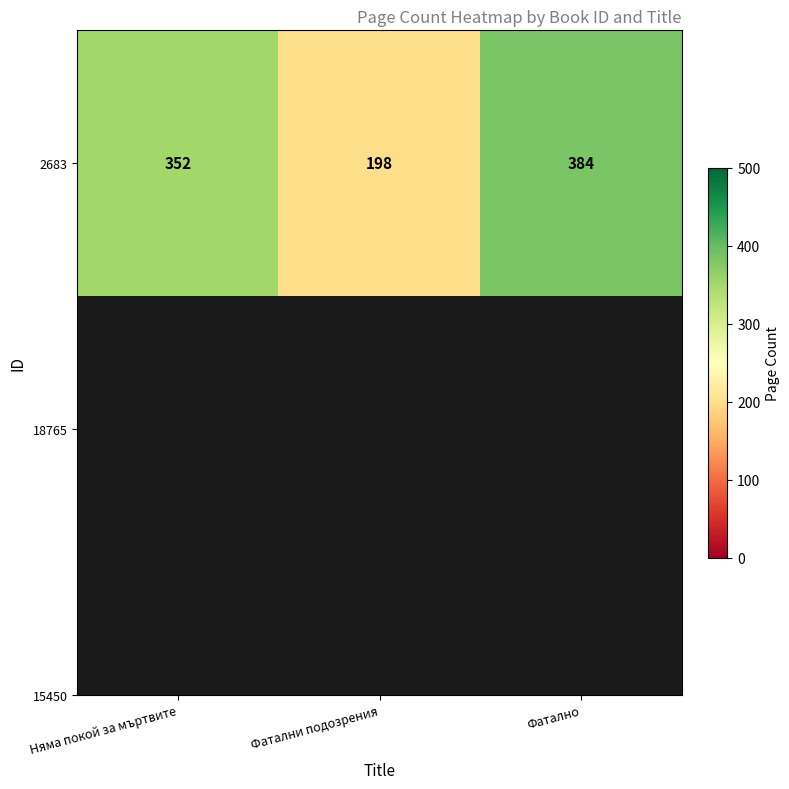

What is the approximate value at Няма покой за мъртвите?

352